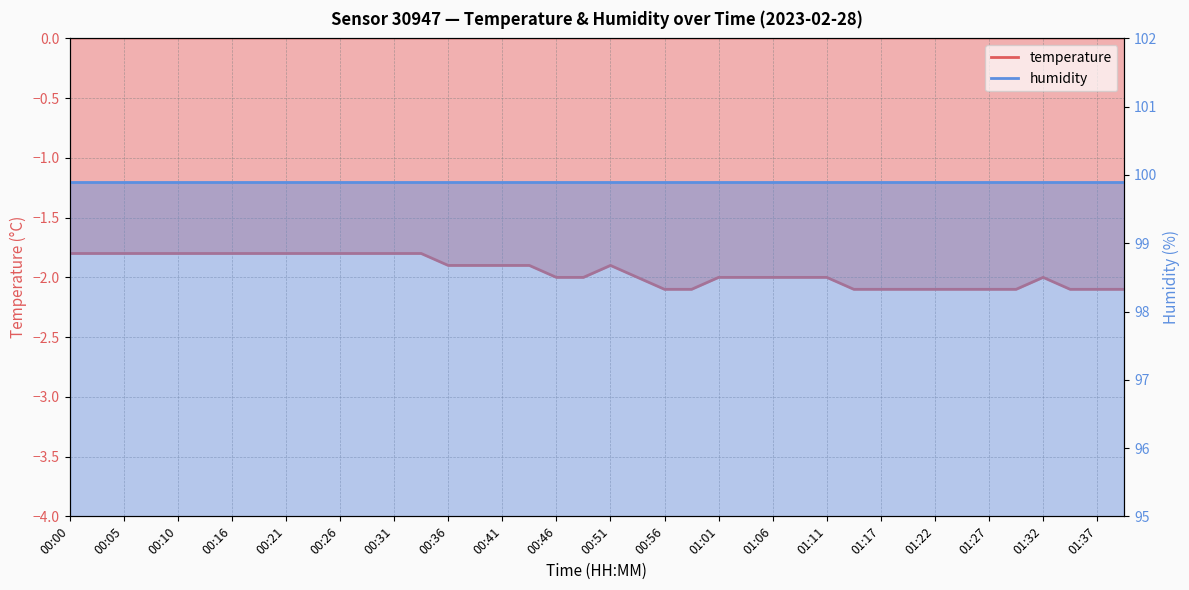

What is the minimum value shown in the chart?

-2.1